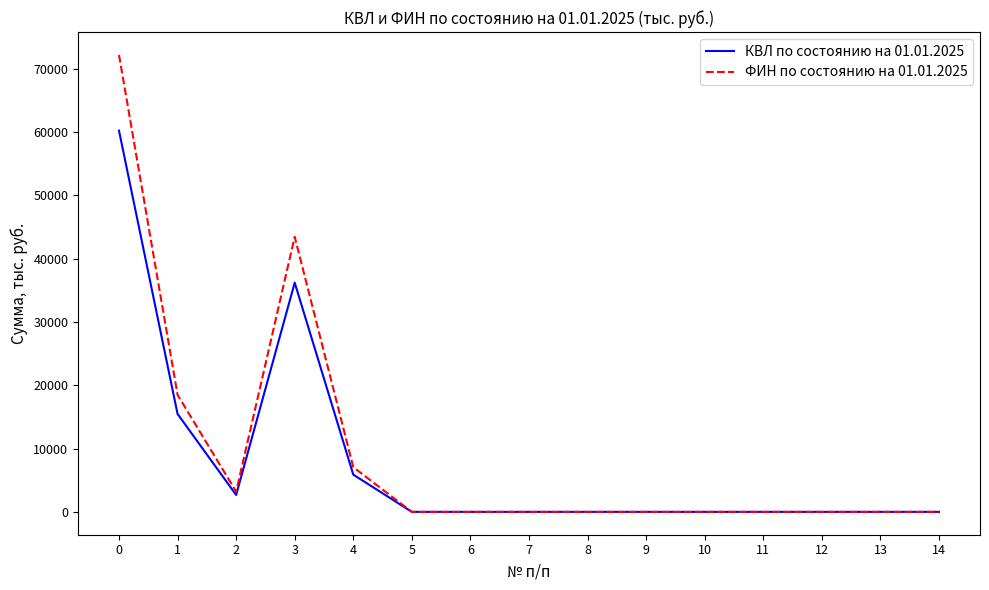

True or false: КВЛ по состоянию на 01.01.2025 has a value of 0.0 at 13.

True